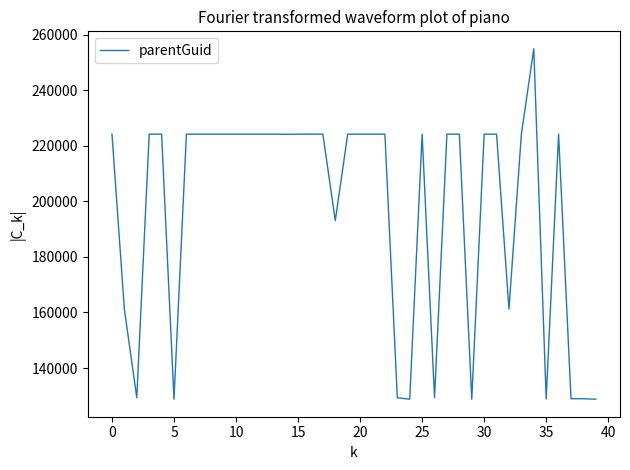

What is the difference between the maximum and minimum values?

126222